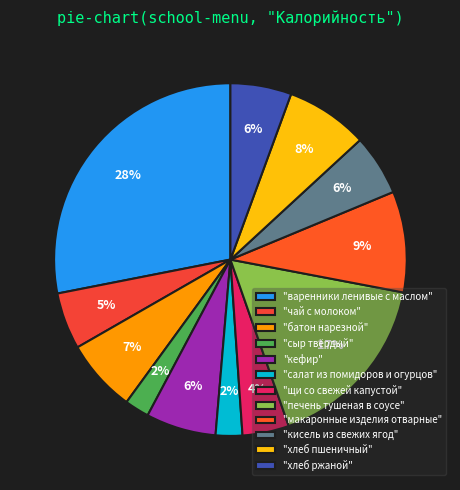

Does any single category account for the majority?

No